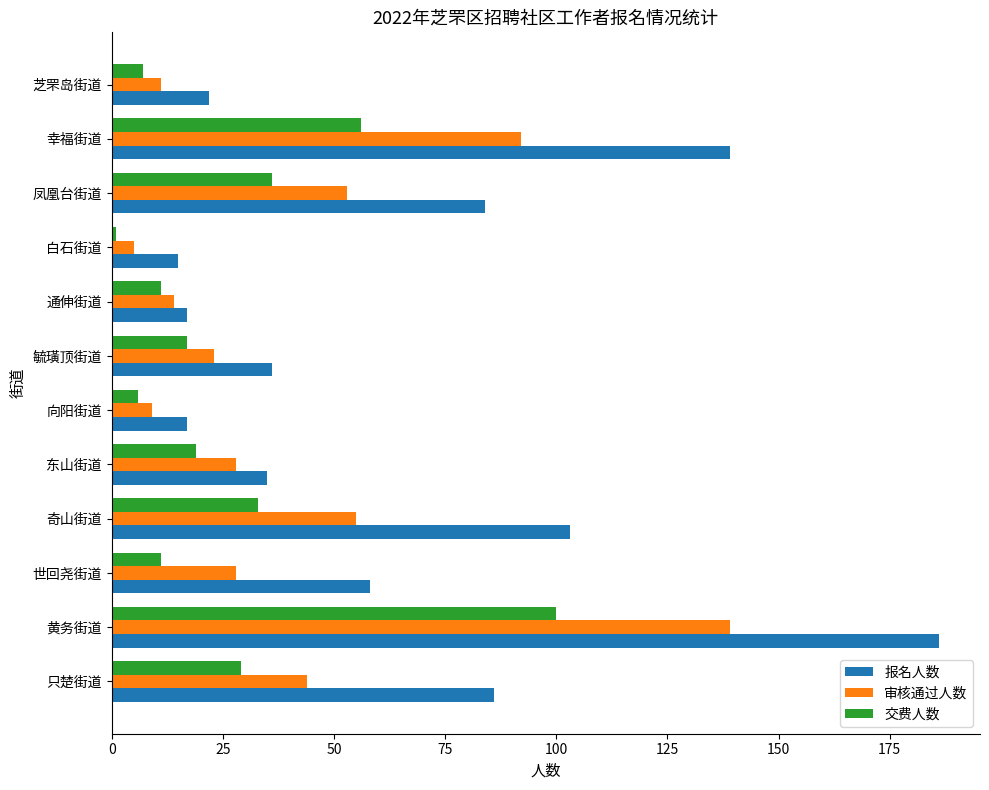

True or false: 报名人数 has a value of 8 at 向阳街道.

False